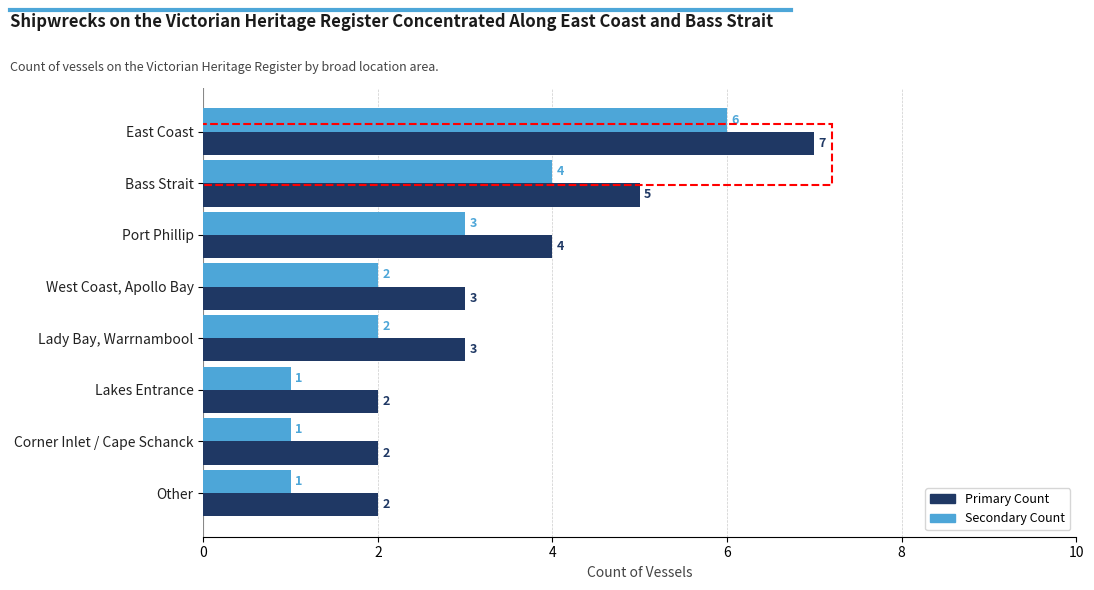

At which category is the sum across all series the highest?

East Coast